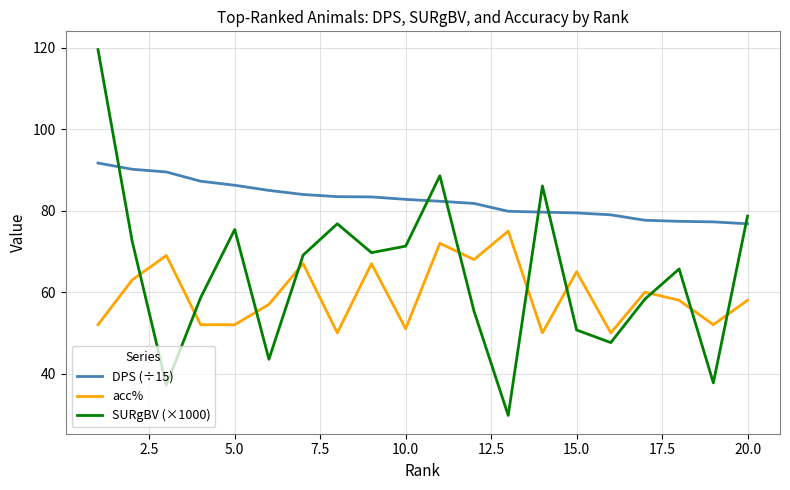

Rank the series by their average value, from lowest to highest.

acc%, SURgBV (×1000), DPS (÷15)